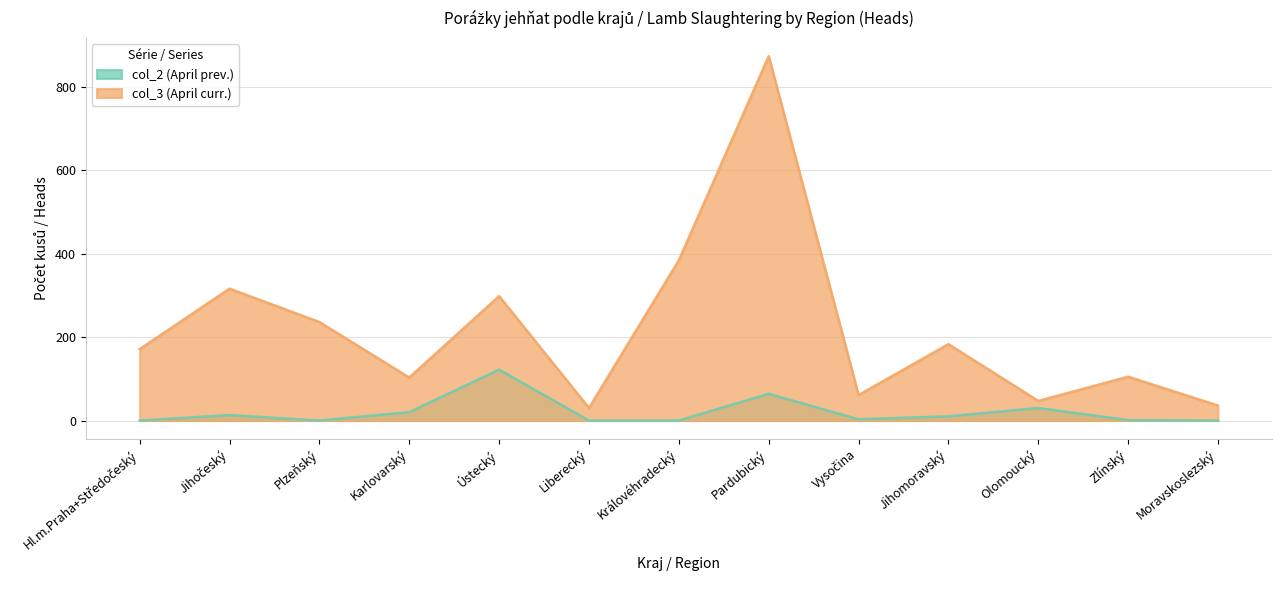

Reading left to right, what are all the values shown in this chart?

col_2 (April prev.): 0	13	0	20	122	0	0	64	3	10	30	1	0
col_3 (April curr.): 171	316	236	103	298	30	384	873	61	183	47	105	36